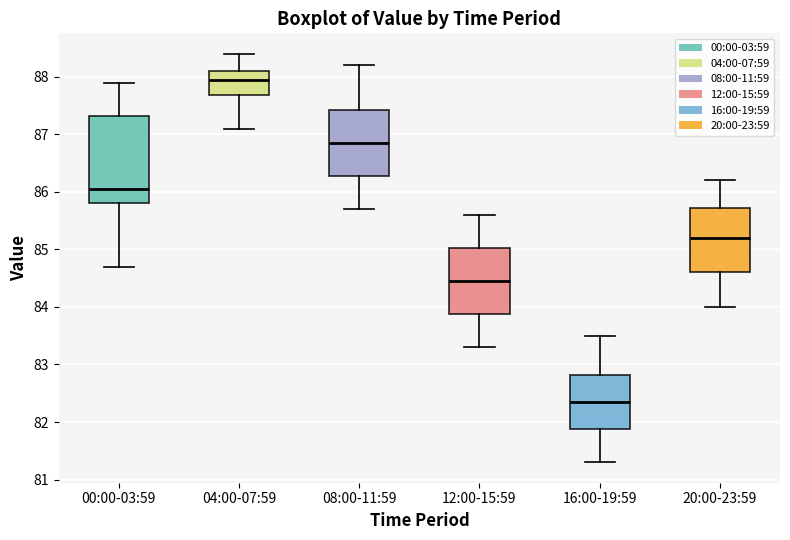

Which box is the tallest, from its lower edge to its upper edge?

00:00-03:59